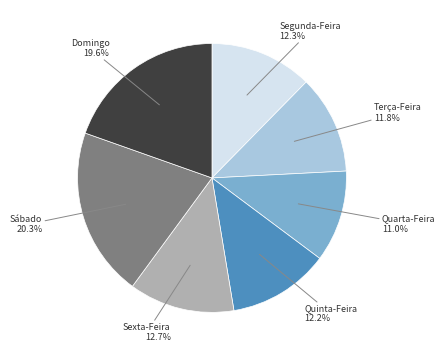

Does any single category account for the majority?

No